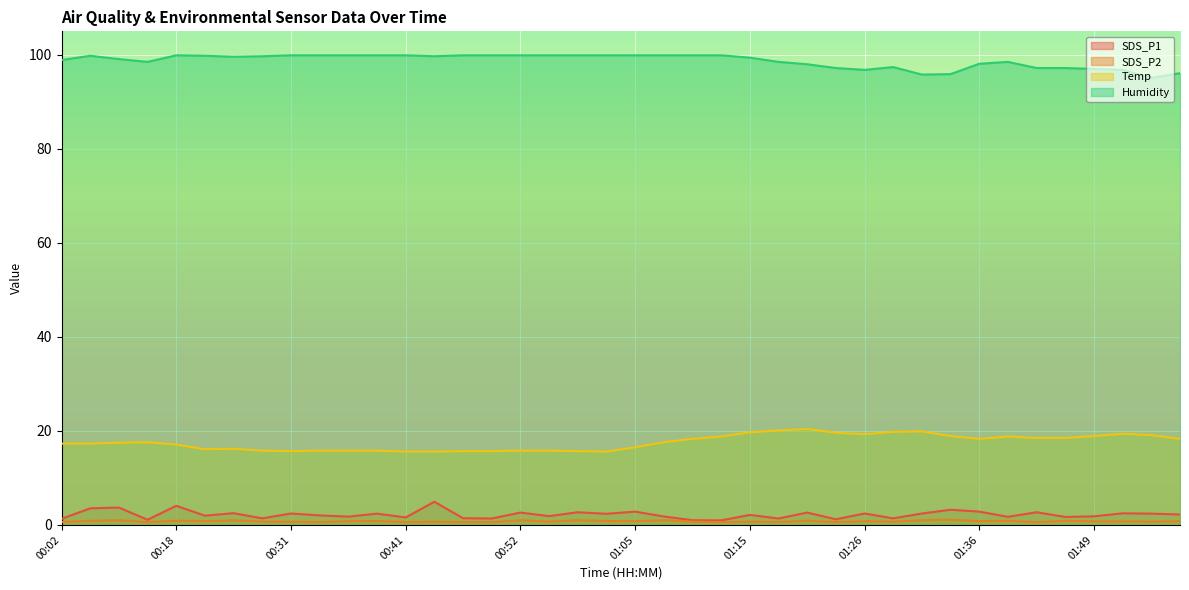

True or false: SDS_P2 has more than 0 points higher than both neighbors.

True